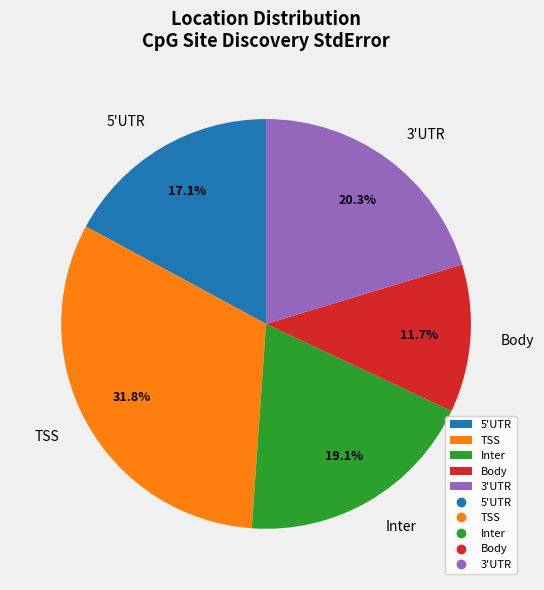

Is there any slice that represents more than half of the pie?

No